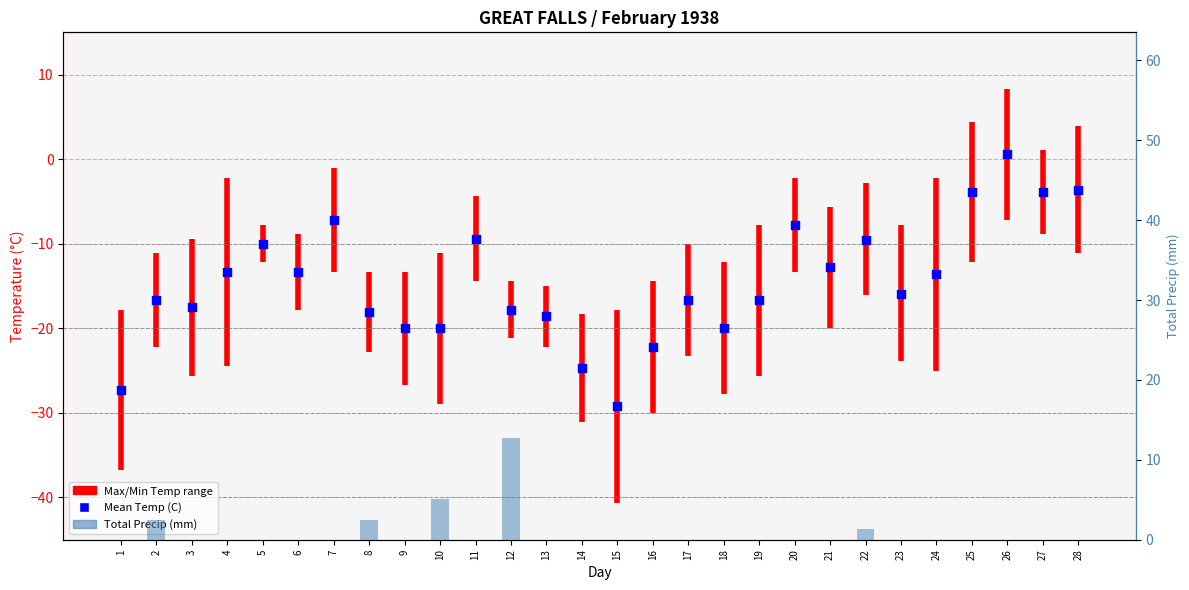

Which series contains the lowest Y value?

Mean Temp (C)